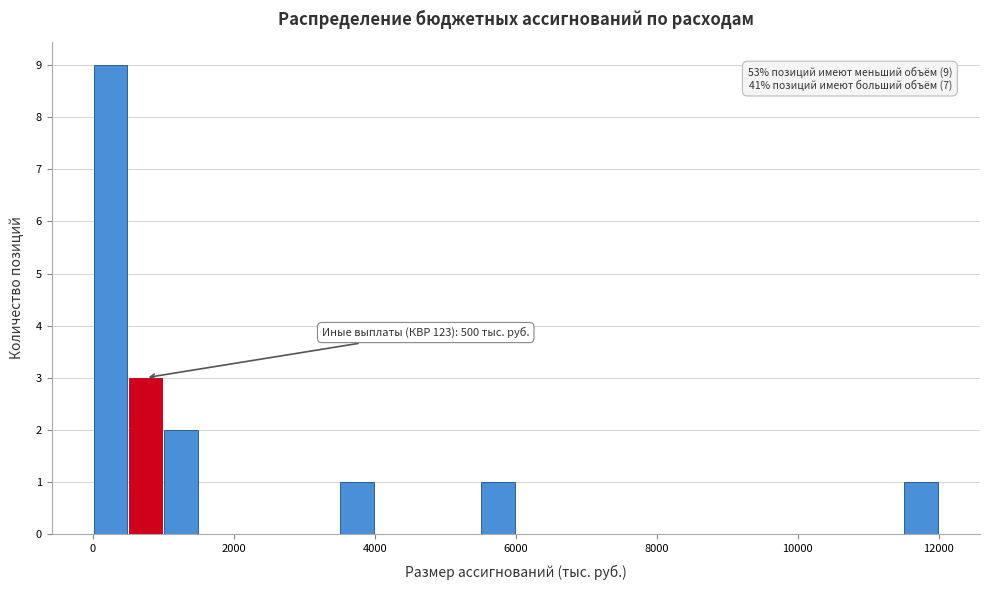

Read against the x-axis, roughly where is the centre of the tallest bar?

200